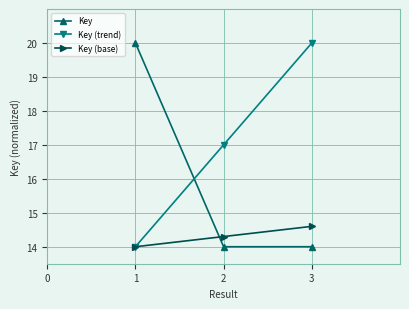

The Key (trend) series shows 17.0 at 2. True or false?

True